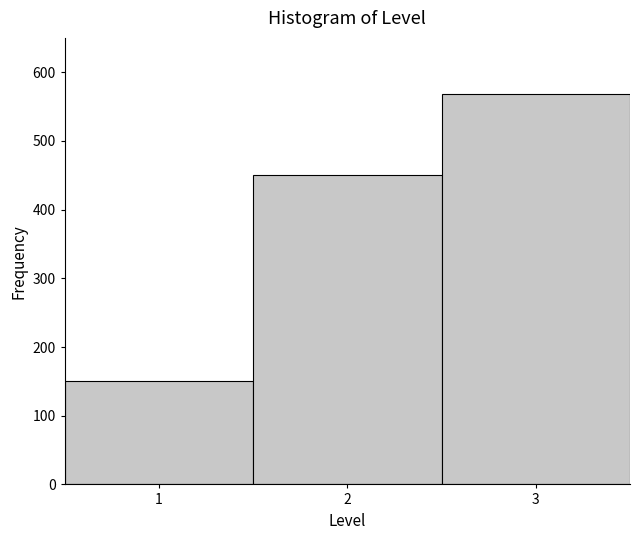

Reading left to right, transcribe this chart: for each bar, give the range it covers on the x-axis and its height. The values are not printed on the chart, so give them approximately, as read against the axis.

0.5 to 1.5: 150
1.5 to 2.5: 450
2.5 to 3.5: 570